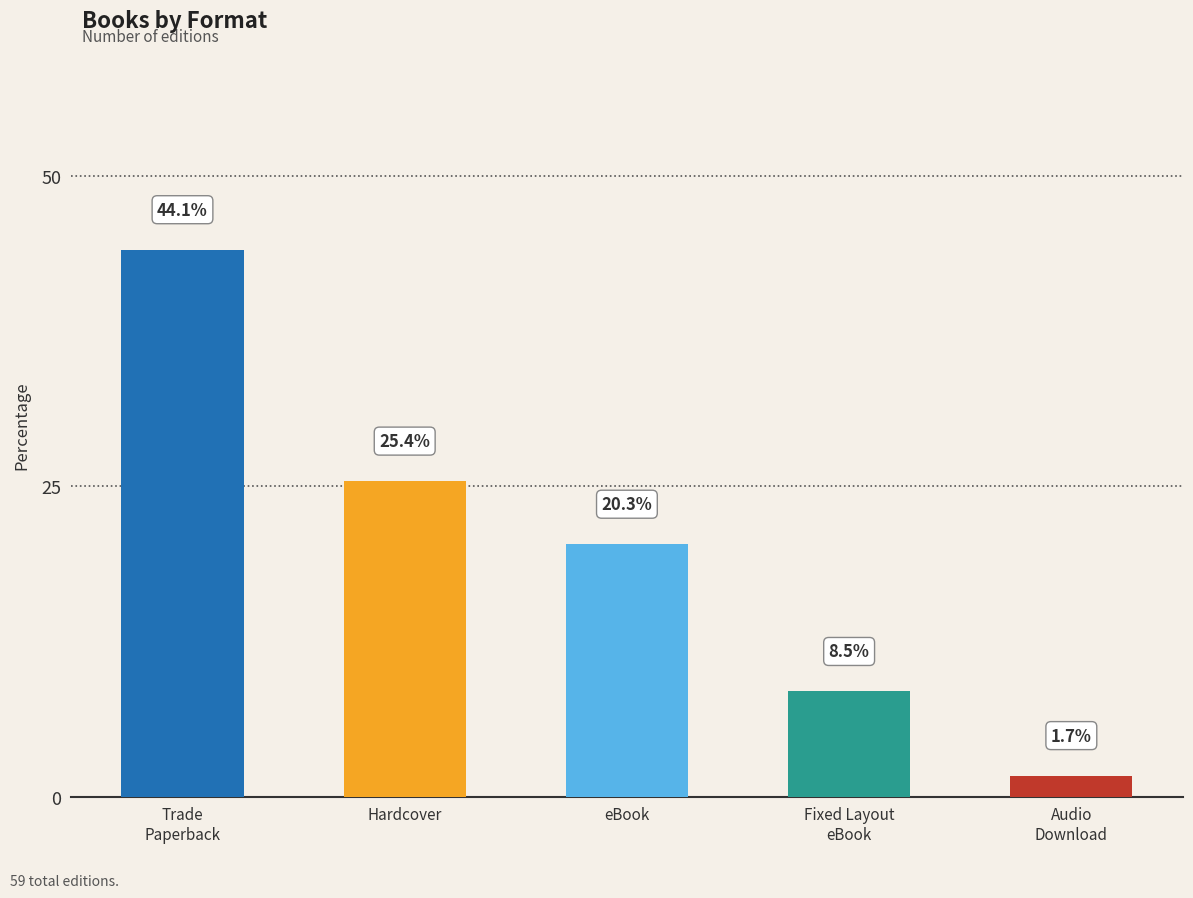

Which category has the lowest value across all series?

Audio
Download